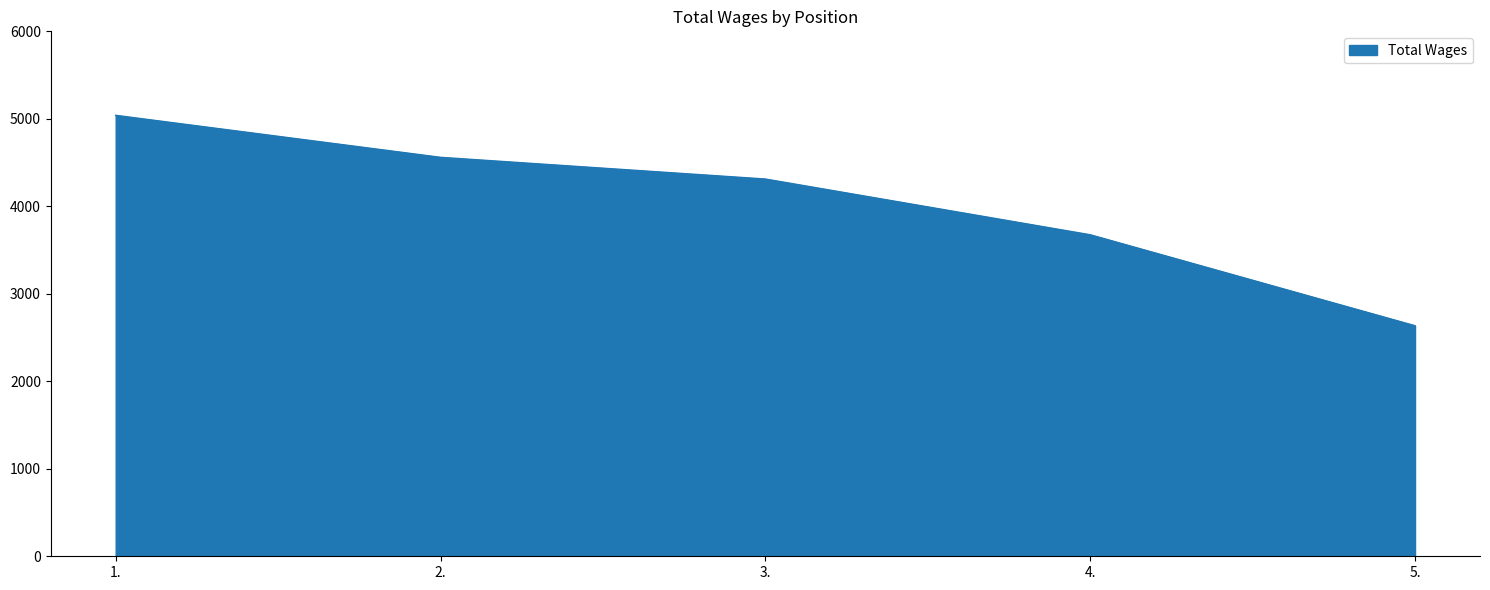

The value at 5. is 2635. True or false?

True